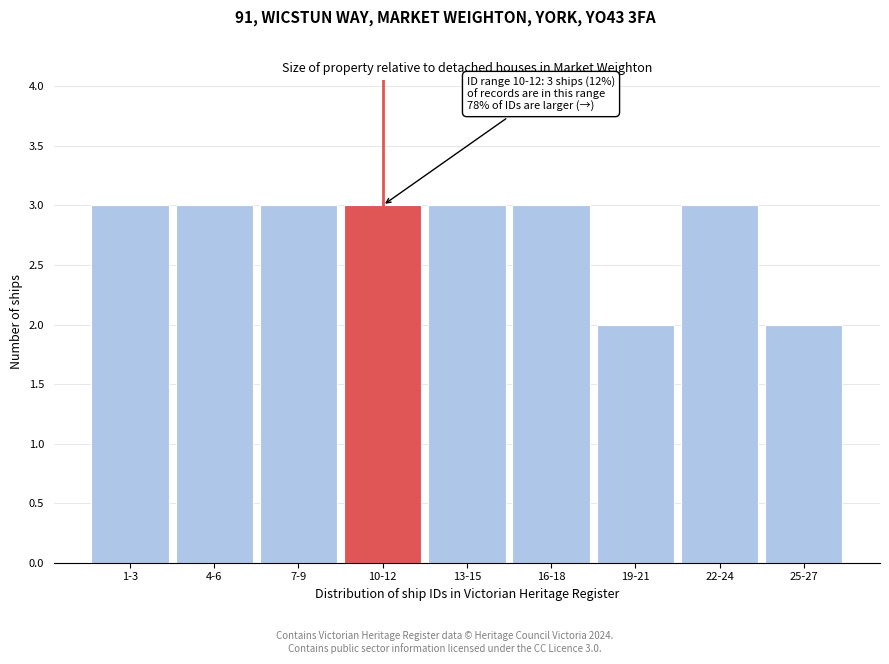

Reading right to left, transcribe all the data shown in this chart.

25-27=2	22-24=3	19-21=2	16-18=3	13-15=3	10-12=3	7-9=3	4-6=3	1-3=3